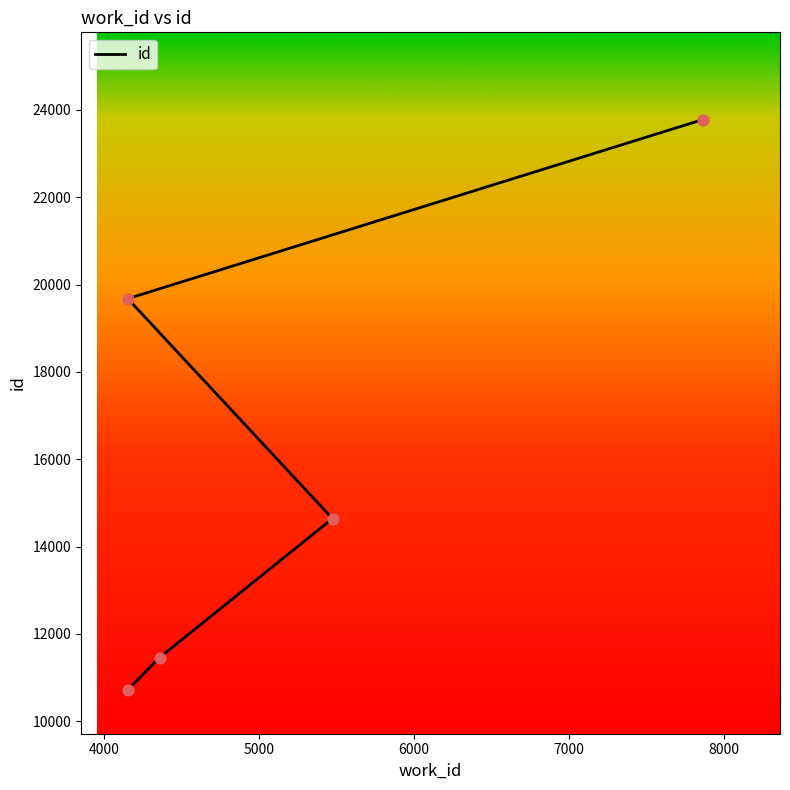

What is the change in value from 4000 to 5000?

+3183